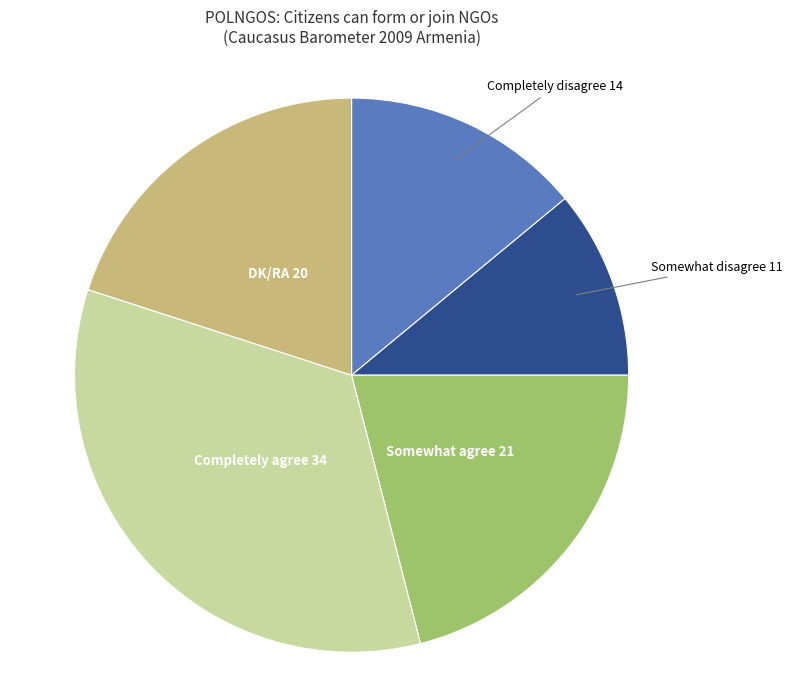

Does any single category account for the majority?

No